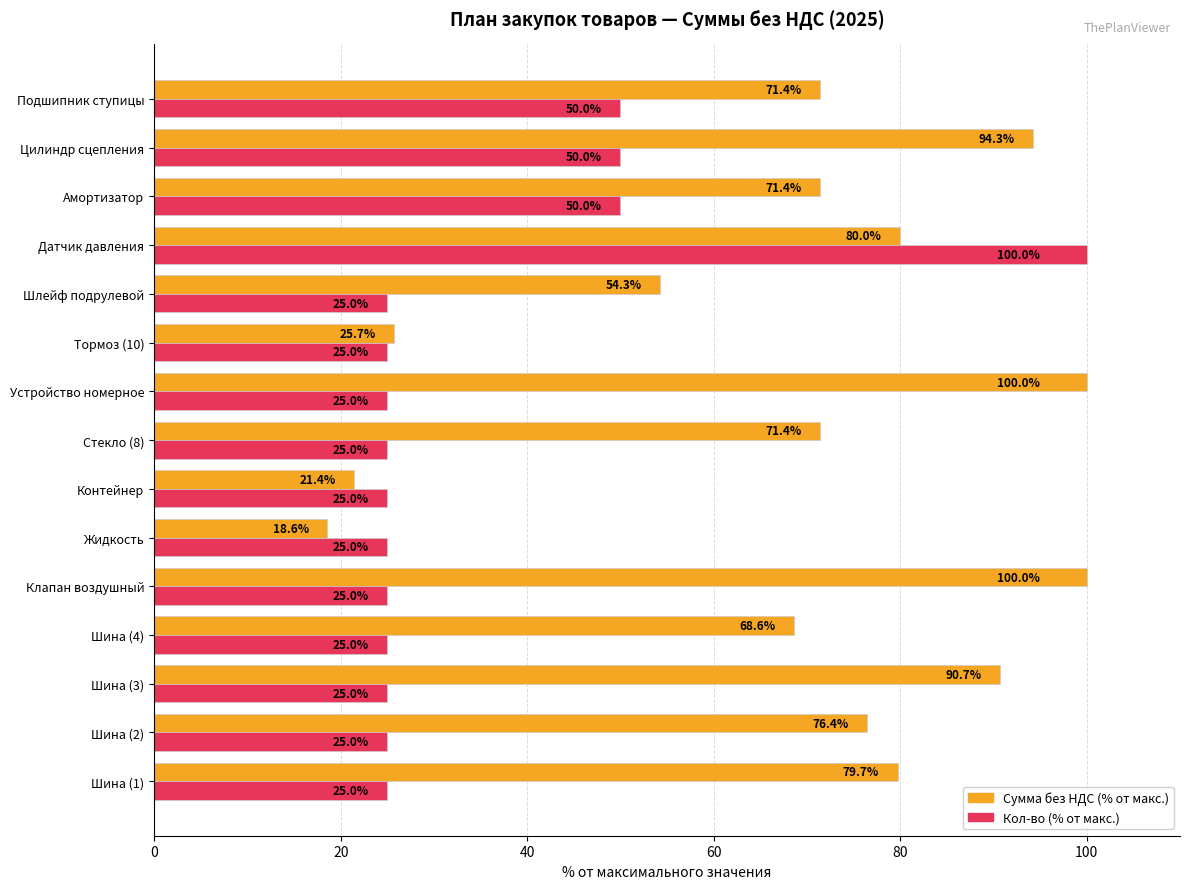

Count the Кол-во (% от макс.) values in the range 25 to 50.

14